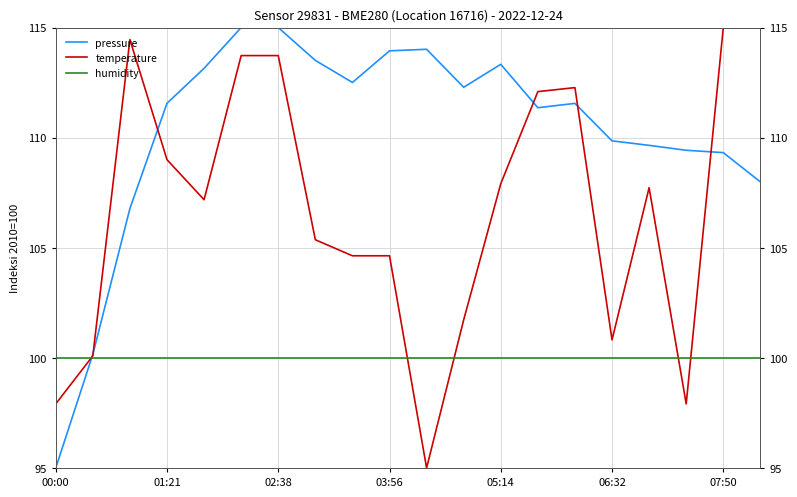

At 06:32, list the series in order from largest to smallest.

pressure, temperature, humidity